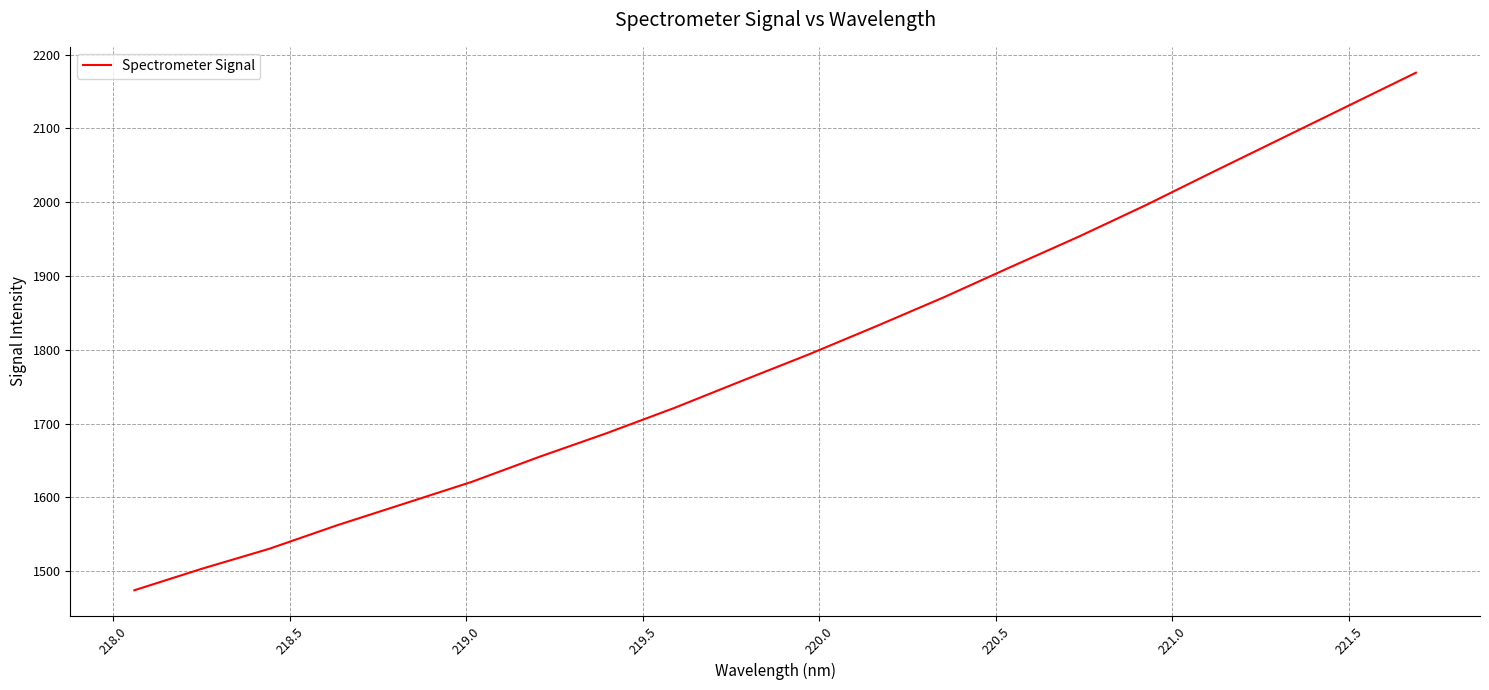

What is the maximum value shown in the chart?

2175.5